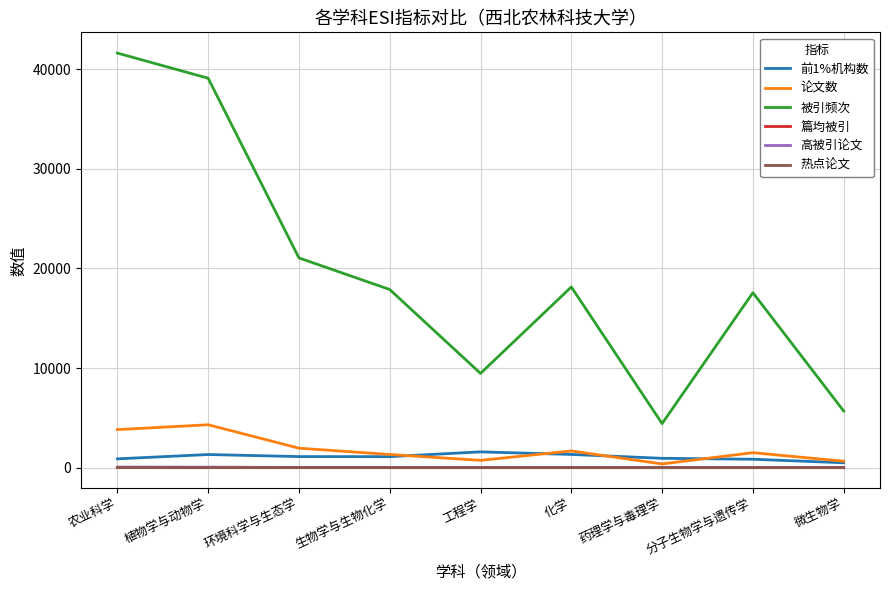

Is it true that 篇均被引 equals 8.8 at 微生物学?

True